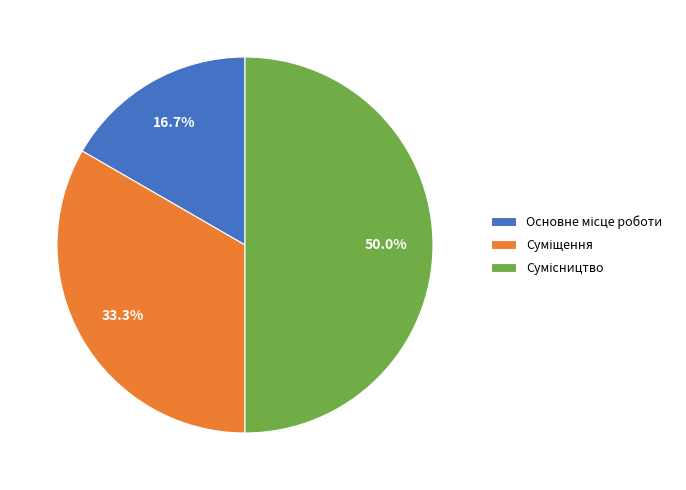

True or false: Основне місце роботи accounts for 22% of the total.

False